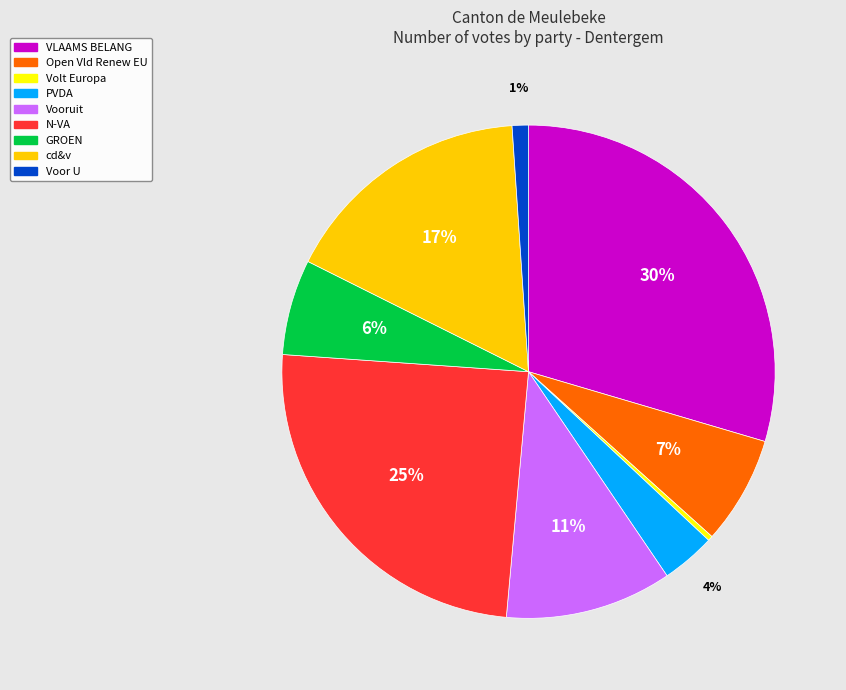

Which slice is the smallest?

Volt Europa